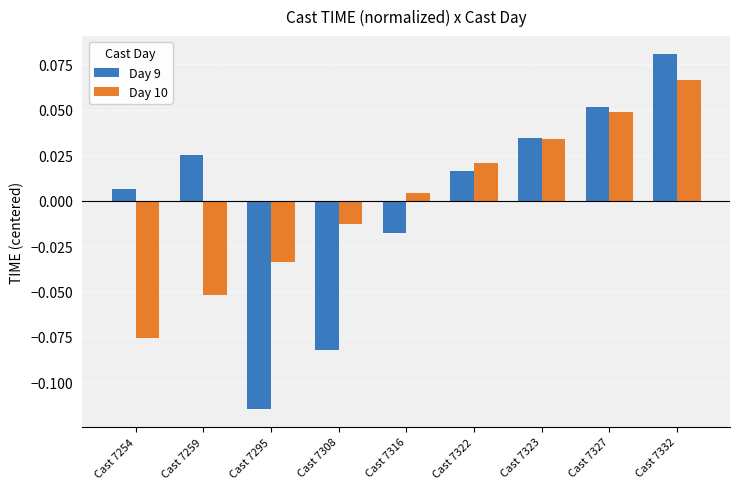

Which series changed the most between Cast 7316 and Cast 7332?

Day 9